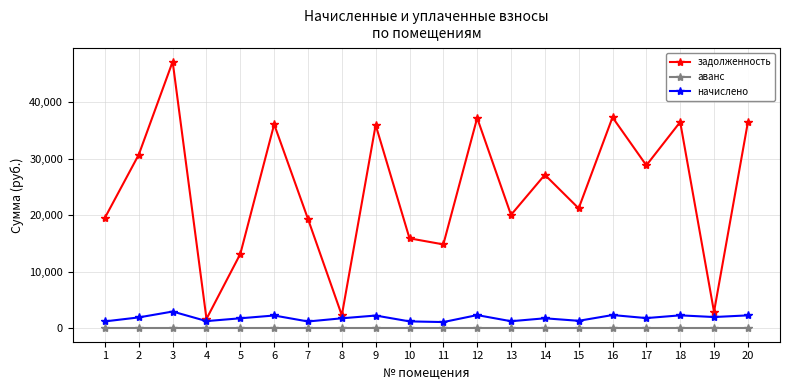

True or false: начислено and аванс intersect in this chart.

False